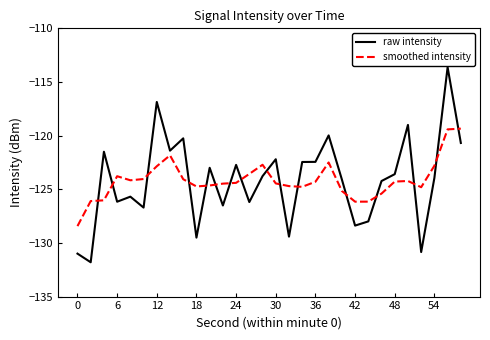

True or false: smoothed intensity and raw intensity cross at least once.

True